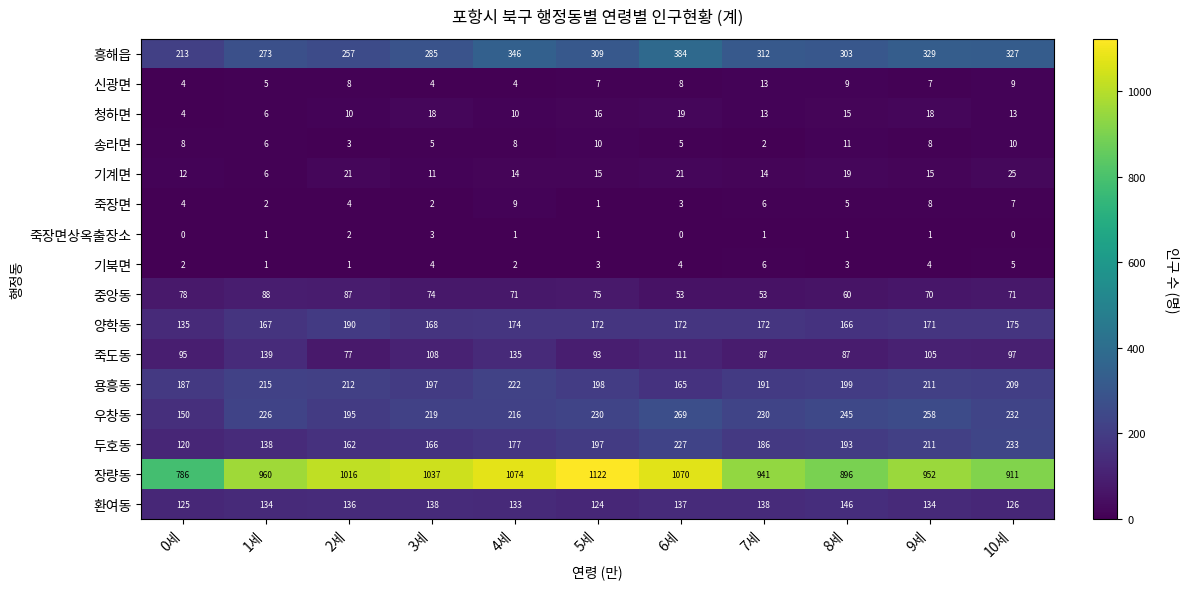

How many categories are shown in the chart?

11